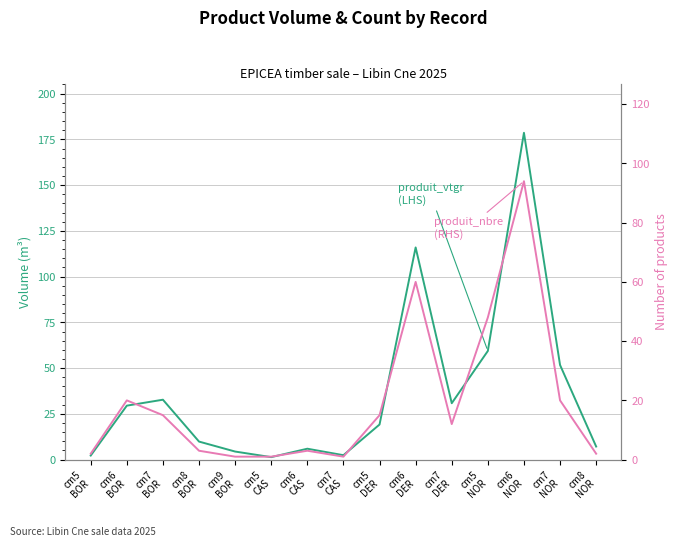

The value of produit_vtgr (LHS) at cm8
NOR is 7.2. True or false?

True